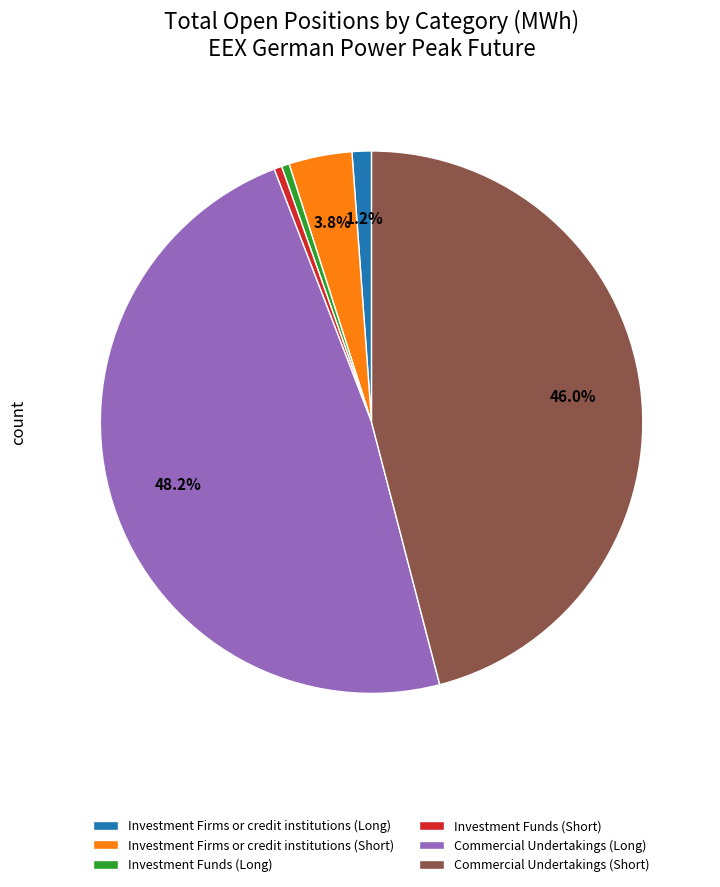

Which category has the biggest portion of the pie?

Commercial Undertakings (Long)